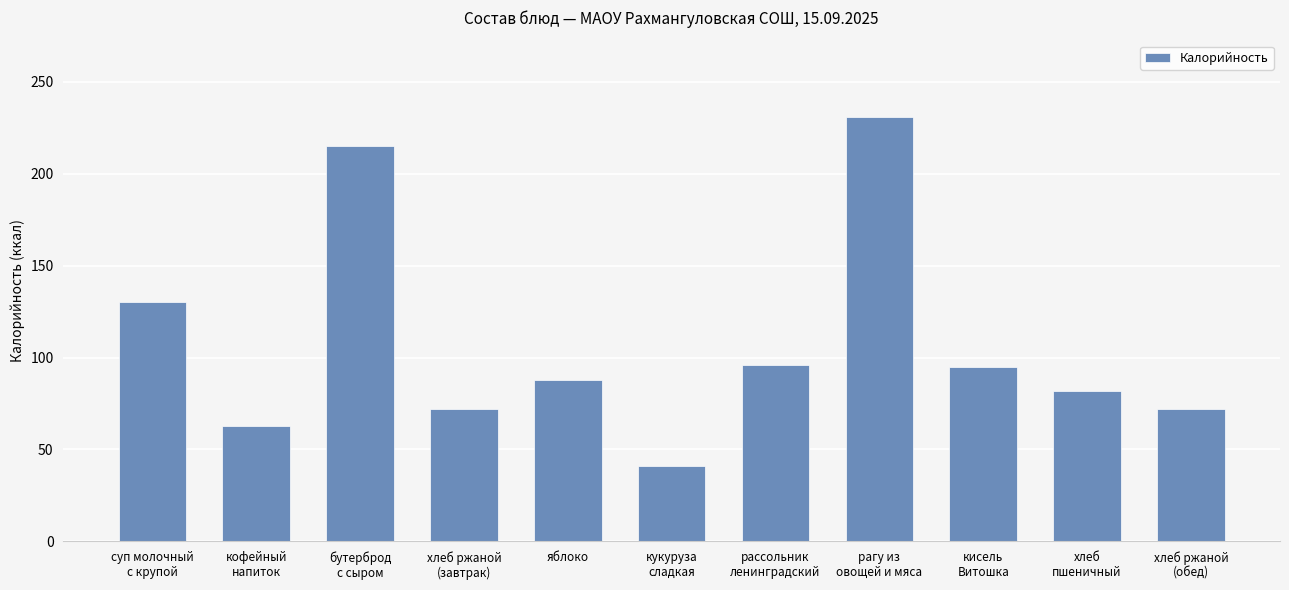

What position from the right is хлеб ржаной
(обед)?

1